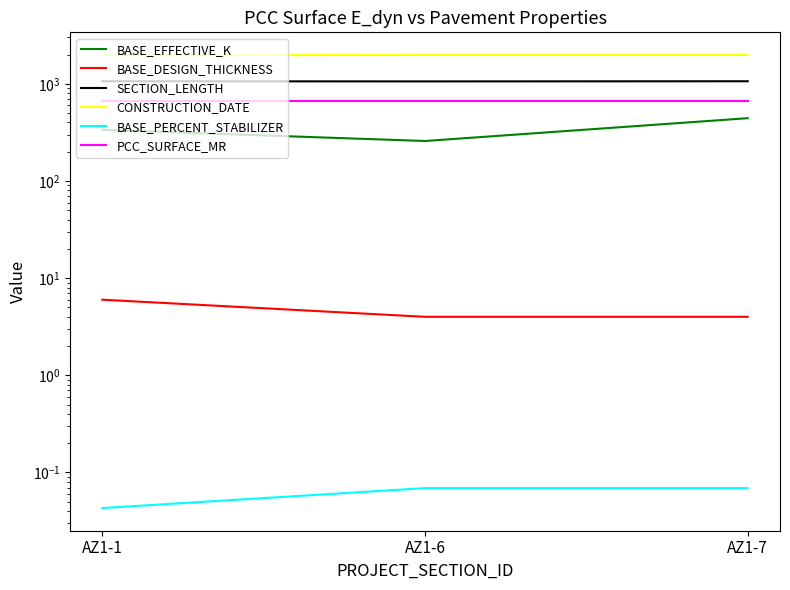

What is the maximum value for CONSTRUCTION_DATE?

1981.0